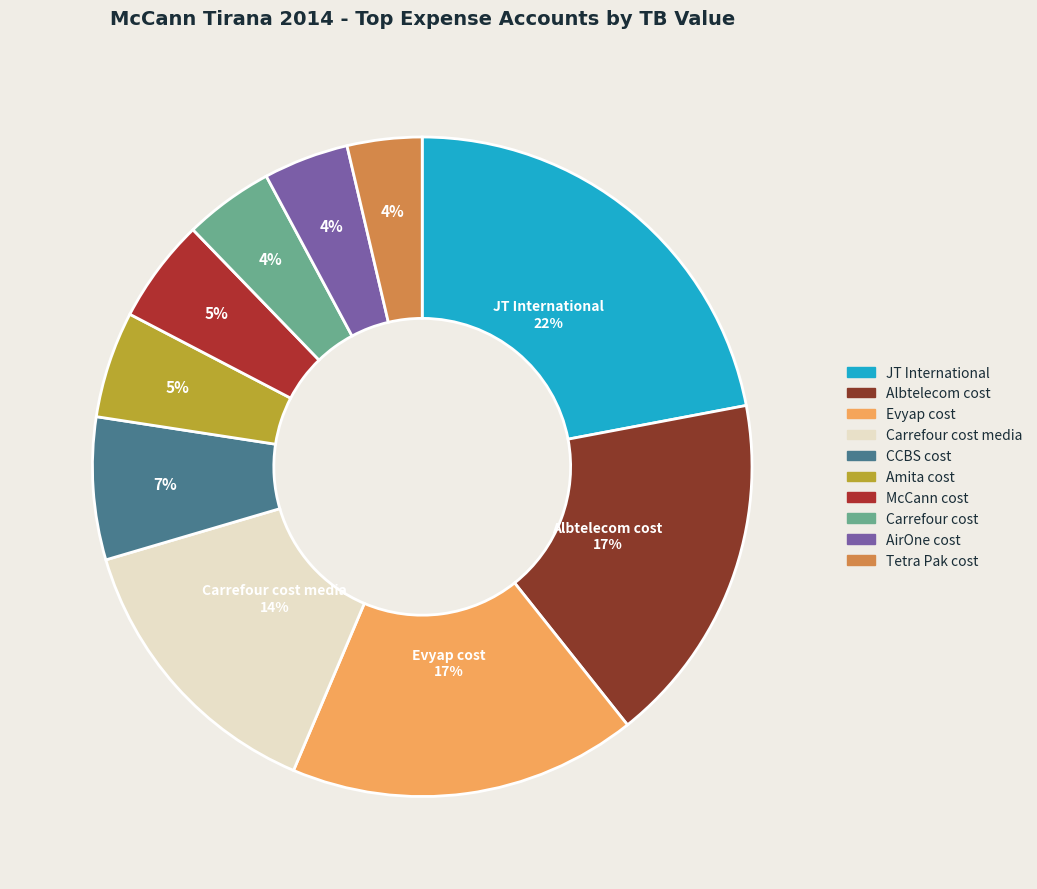

Count the number of slices in the pie.

10